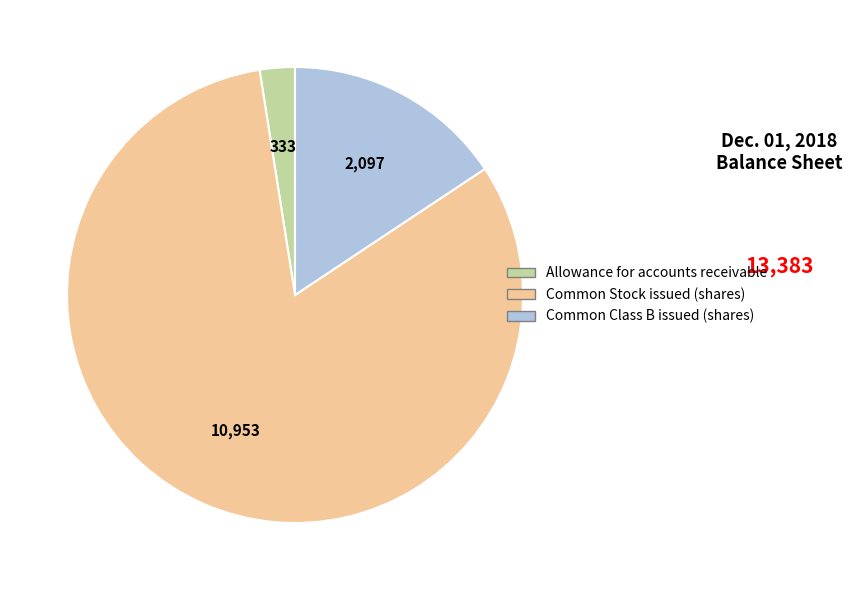

Is the sum of Common Stock issued (shares) and Common Class B issued (shares) greater than half?

Yes